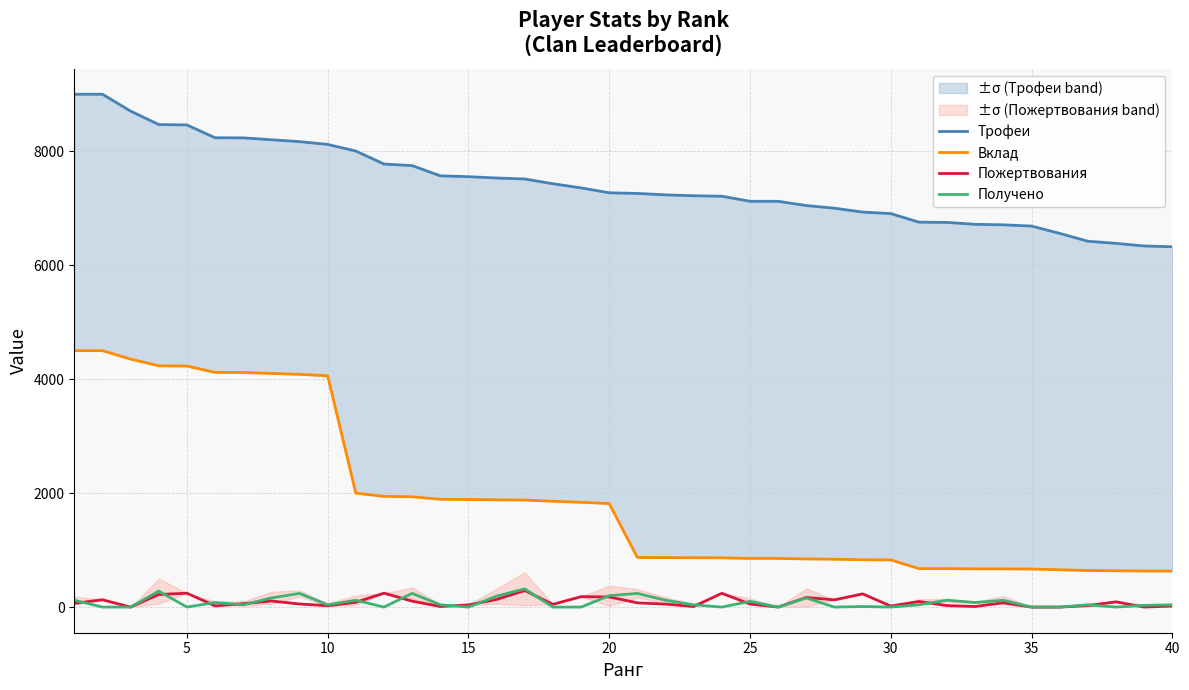

What is the maximum value for Получено?

320